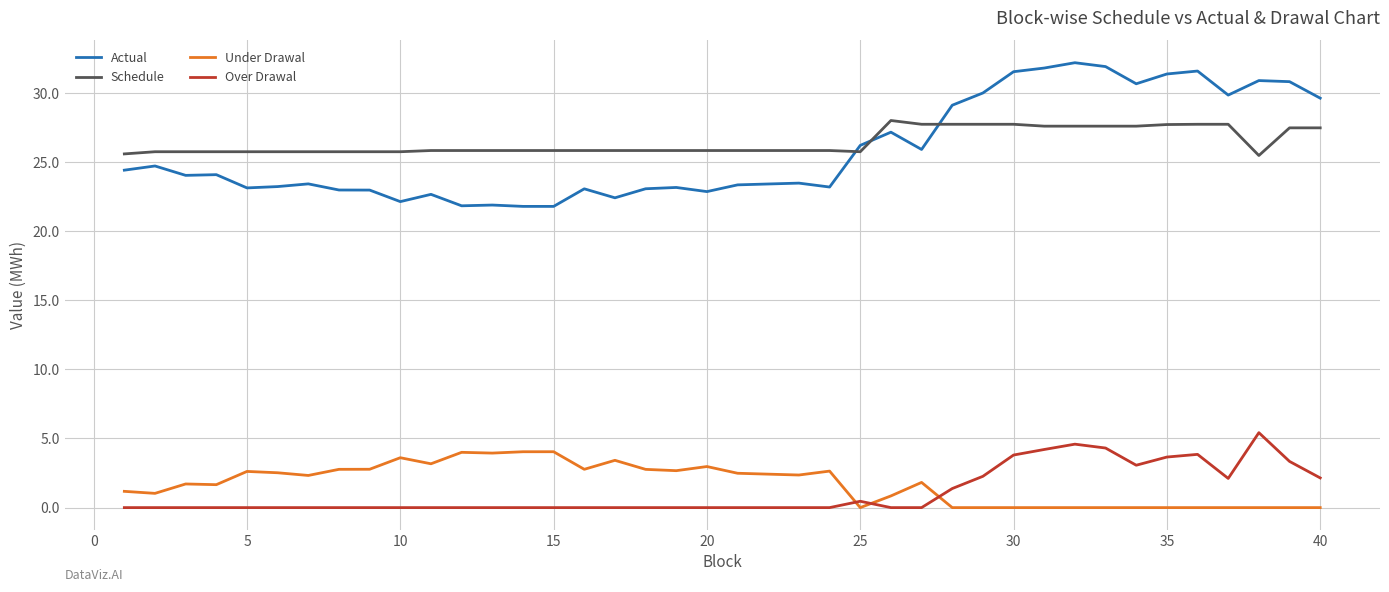

What is the maximum value shown in the chart?

32.2